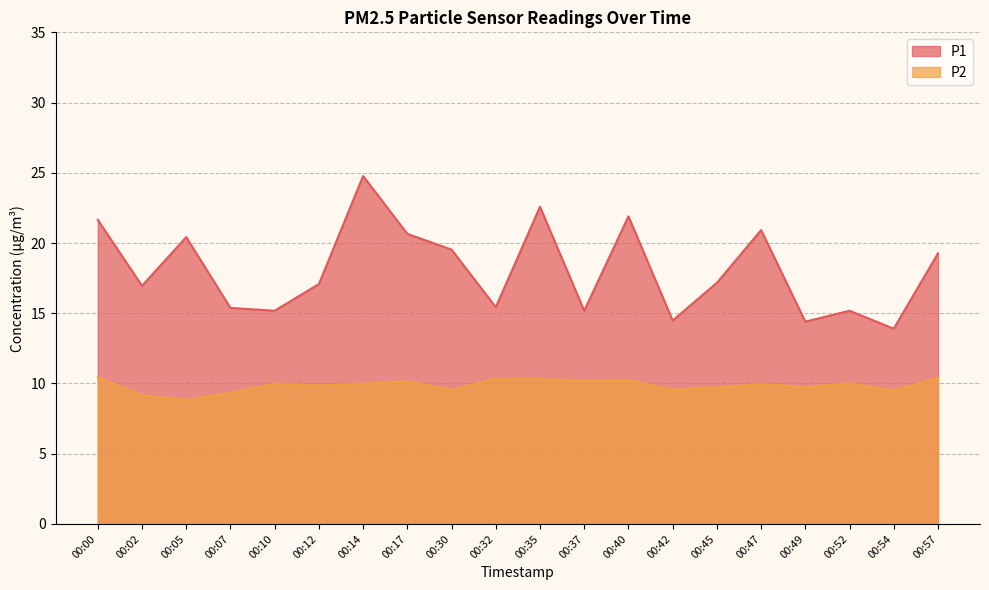

Which category has the highest value across all series?

00:14